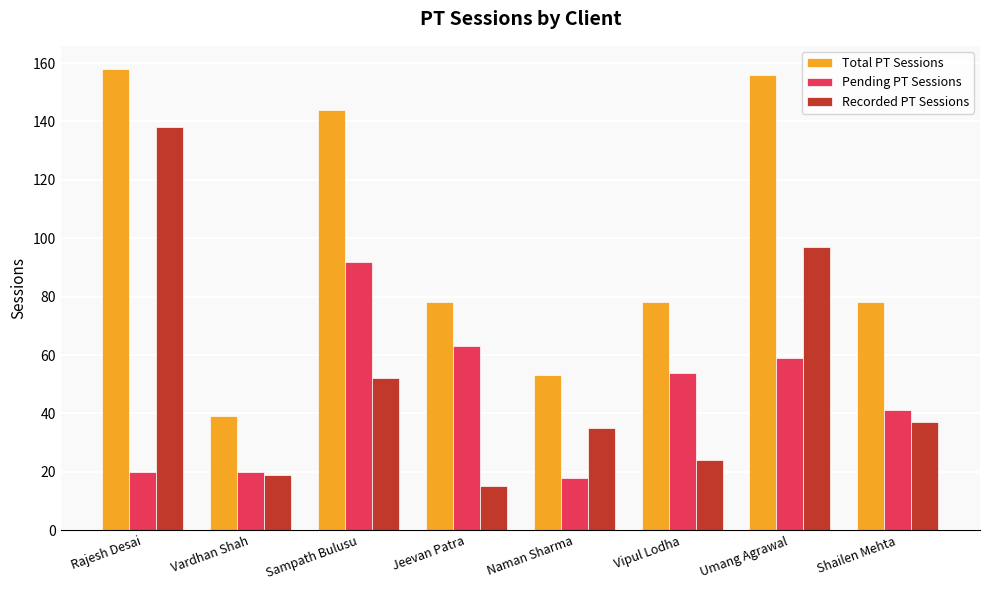

What position from the left is Vipul Lodha?

6